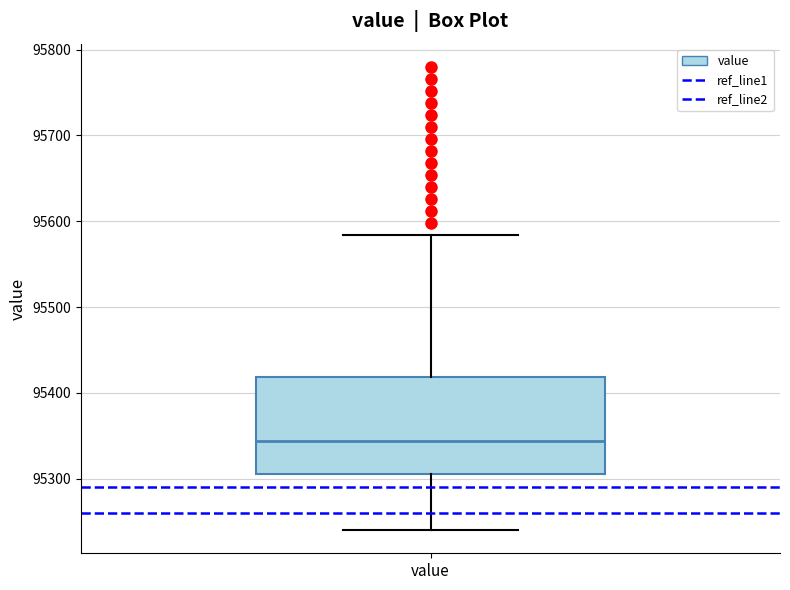

Transcribe this box plot: give where the median line is, the range the box spans, and where the two whiskers end, as read against the y-axis. The values are not printed on the chart, so give them approximately, as read against the axis.

median 95340, box 95300 to 95420, whiskers 95240 to 95580